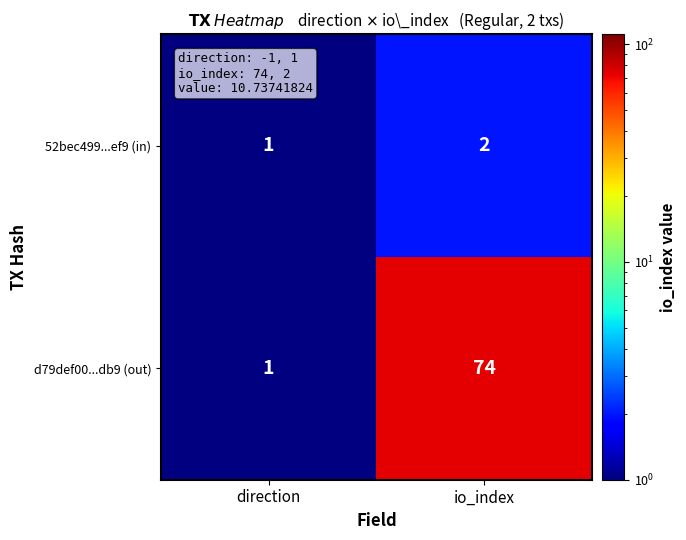

Rank the series by their maximum value, from highest to lowest.

d79def00...db9 (out), 52bec499...ef9 (in)